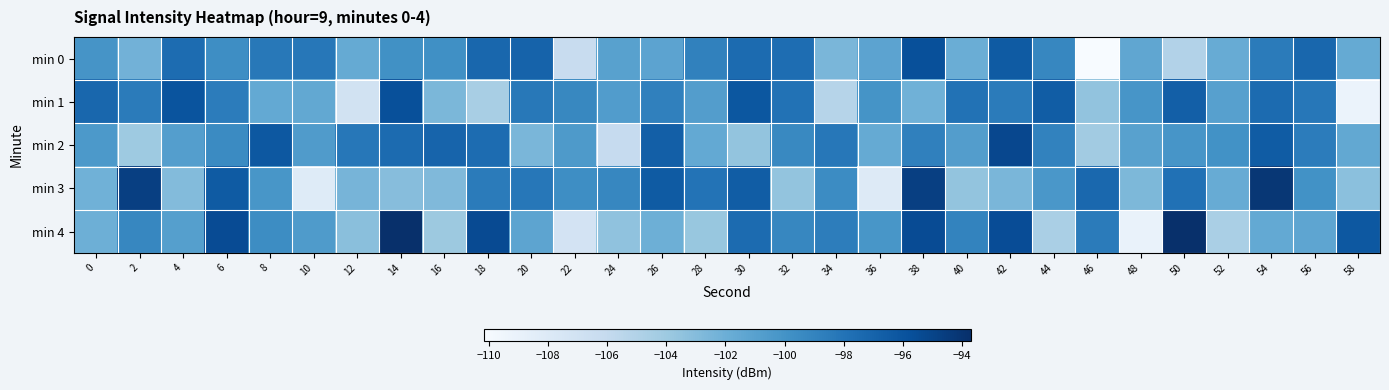

At how many categories does at least one series exceed -102?

30